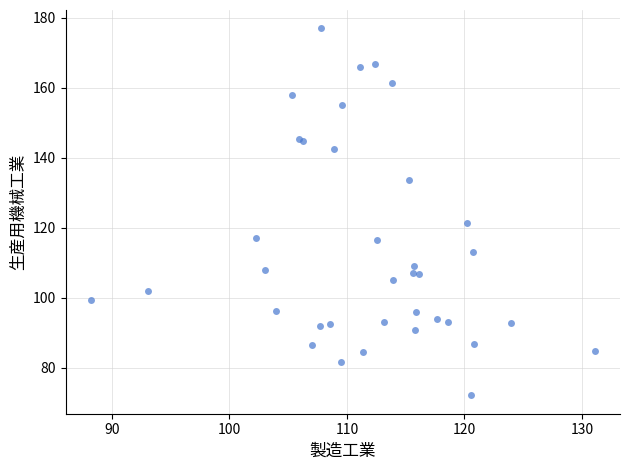

What Y value in the scatter plot is closest to 124?

121.5